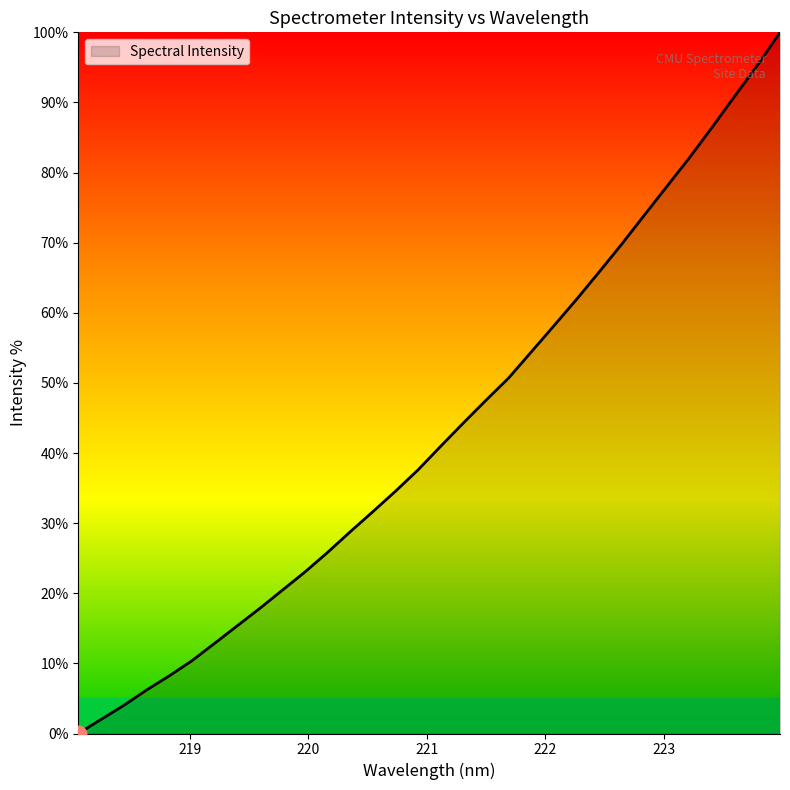

What is the difference between the maximum and minimum values?

100.0